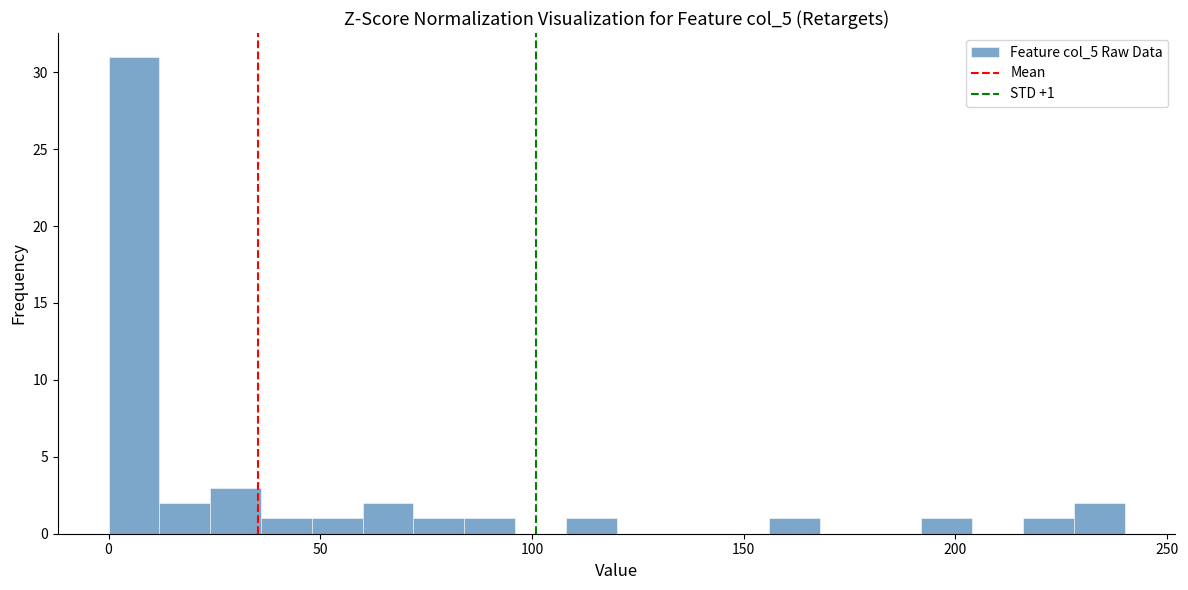

Around what value on the x-axis is the tallest bar? Give the approximate position of its centre, as read against the axis.

5